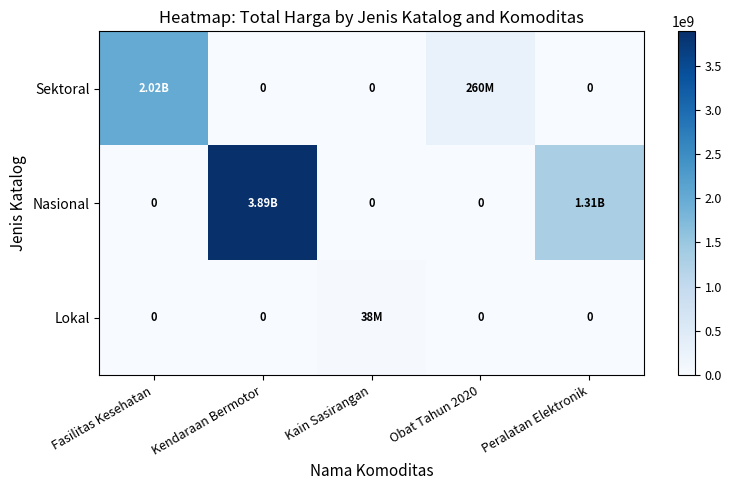

Rank the categories by Nasional value from lowest to highest.

Fasilitas Kesehatan, Kain Sasirangan, Obat Tahun 2020, Peralatan Elektronik, Kendaraan Bermotor